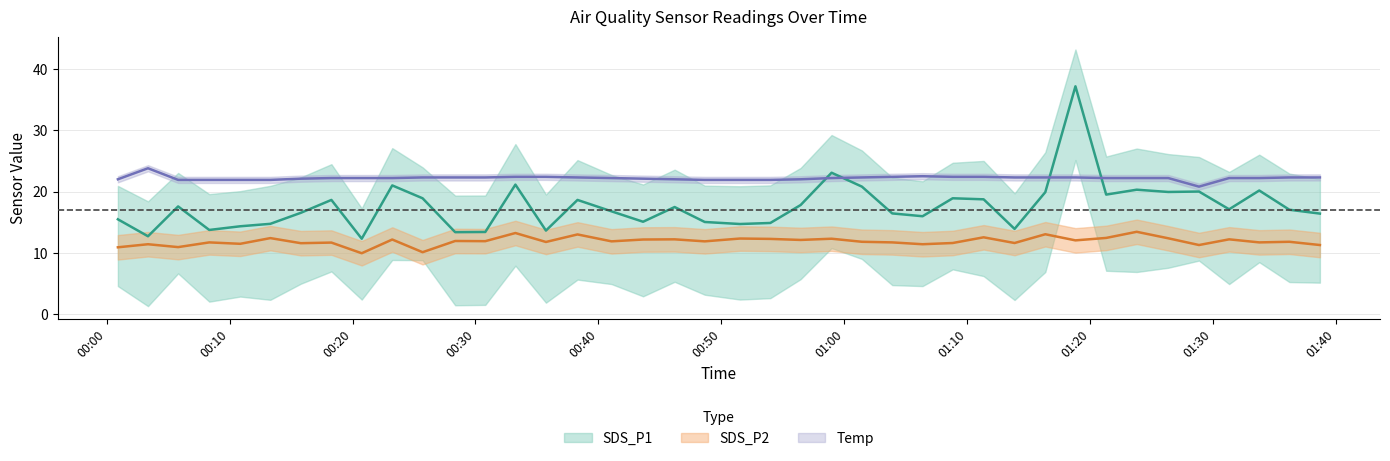

Is it true that Temp equals 35.0 at 2023/07/12 00:05:49?

False